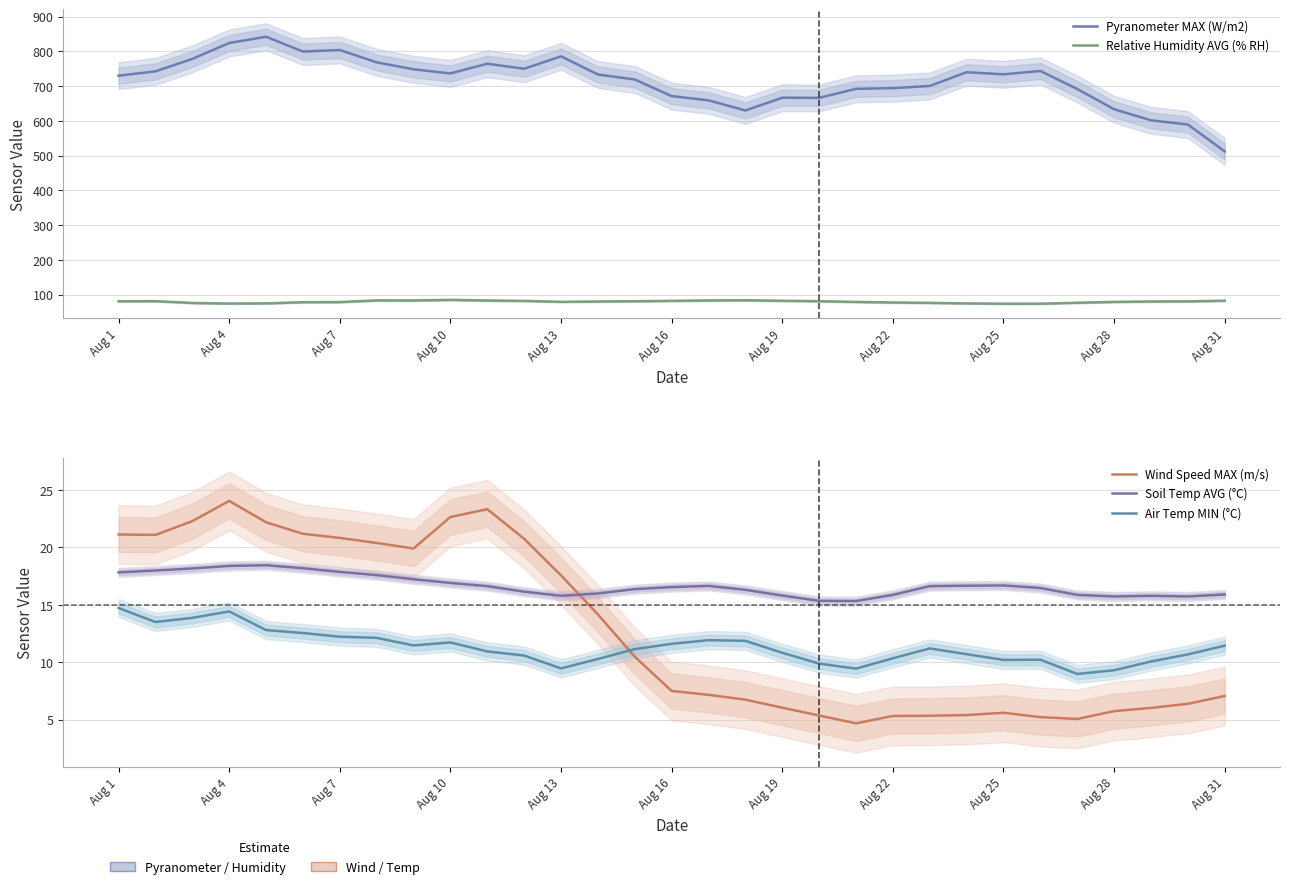

What is the approximate value of Pyranometer MAX (W/m2) at 22?

700.5